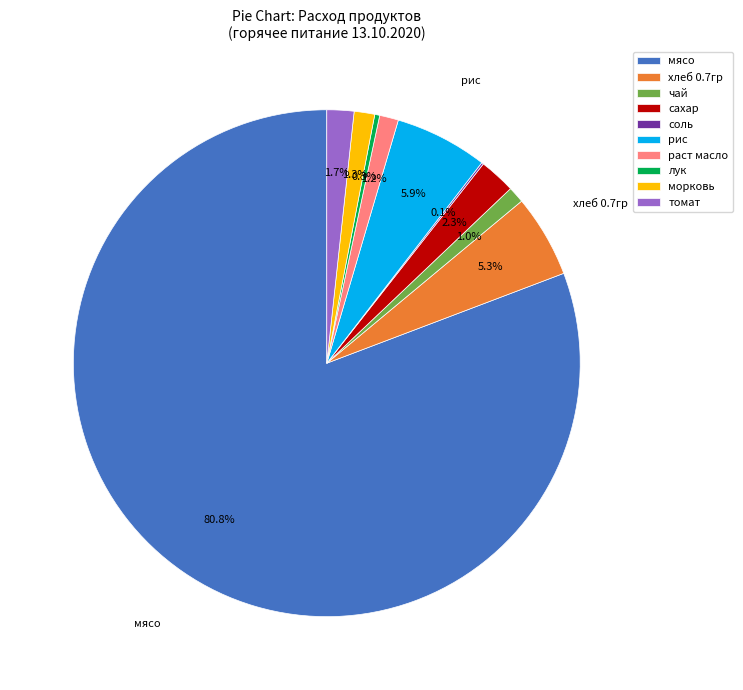

True or false: раст масло accounts for 10% of the total.

False